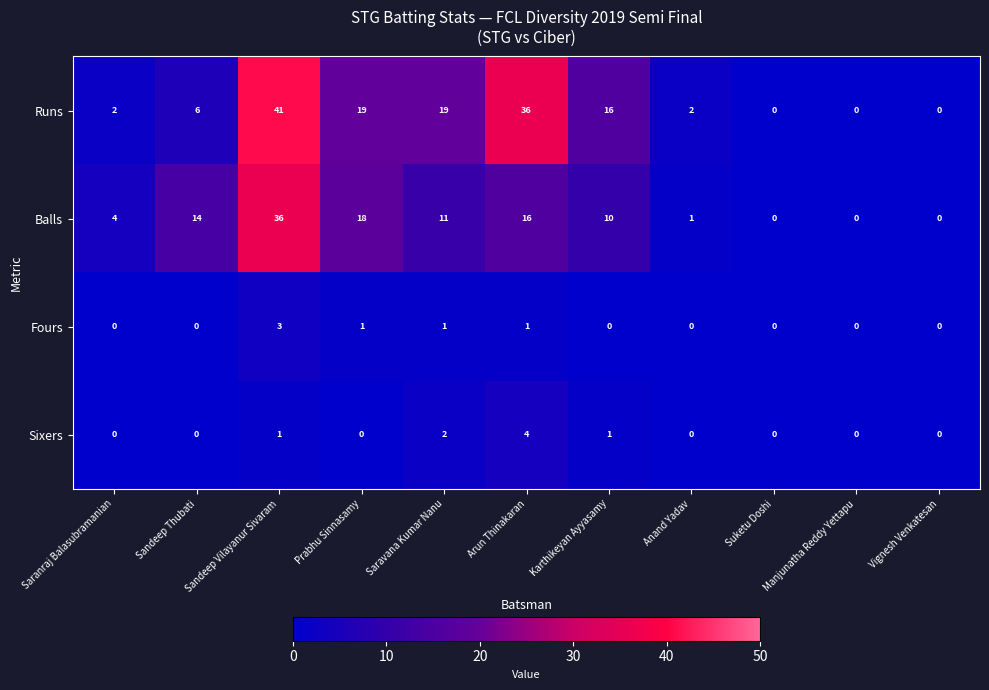

Count the Fours values in the range 0 to 1.

10